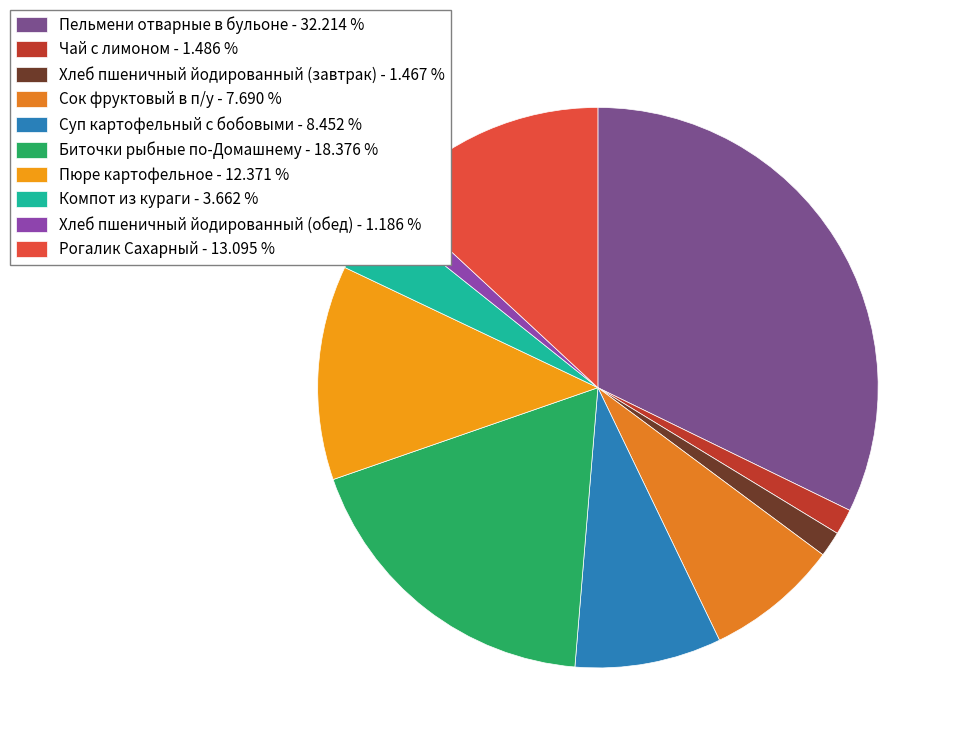

Count the number of slices in the pie.

10